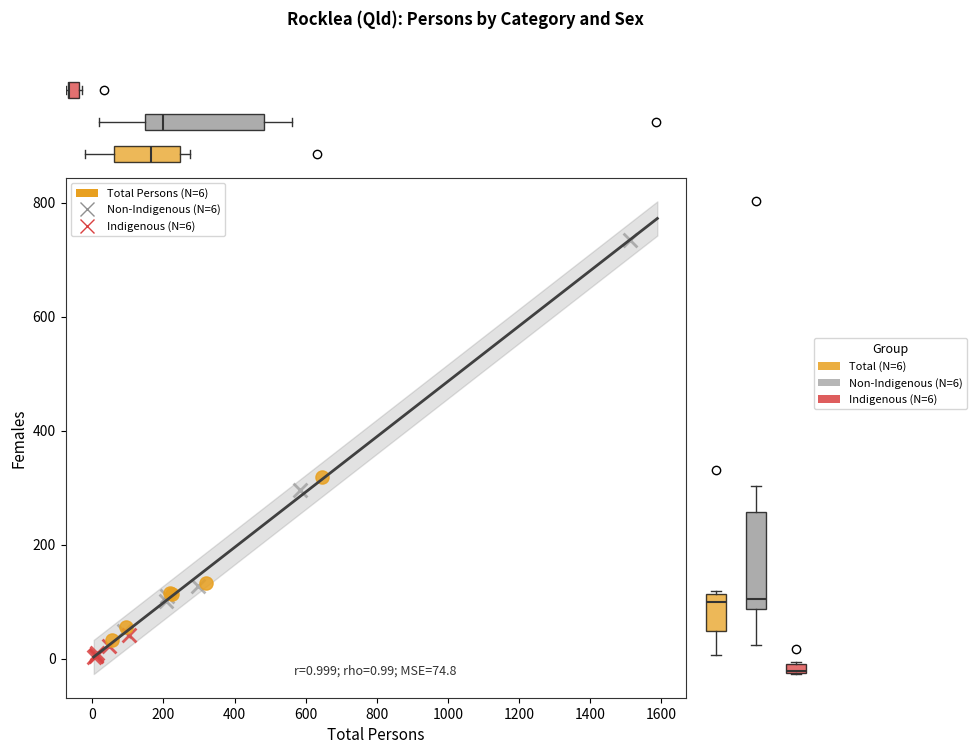

Which series reaches the maximum Y coordinate?

Non-Indigenous (N=6)